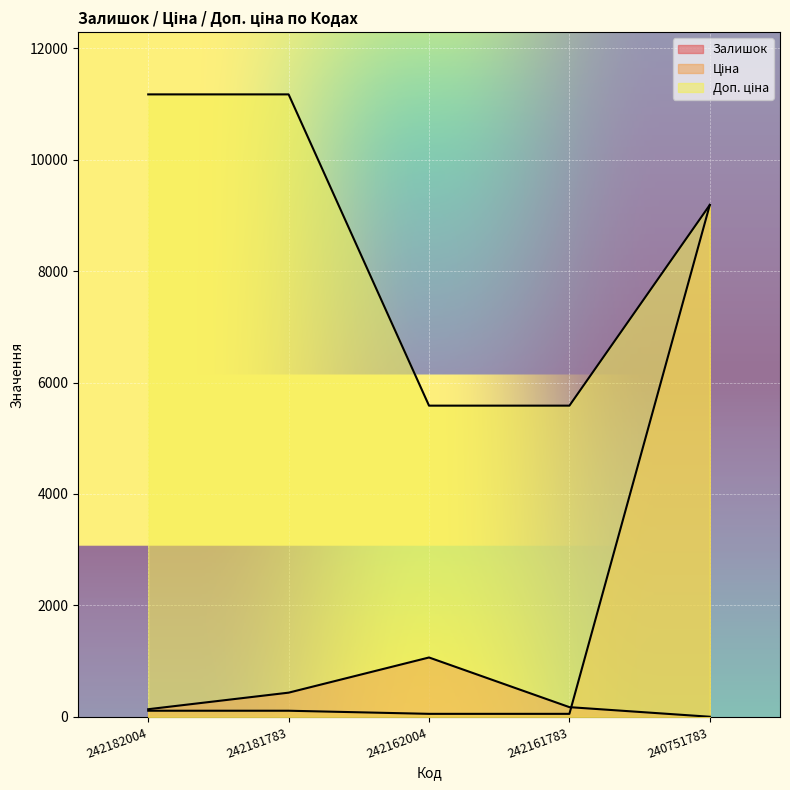

At which label does Доп. ціна first exceed 9185?

242182004